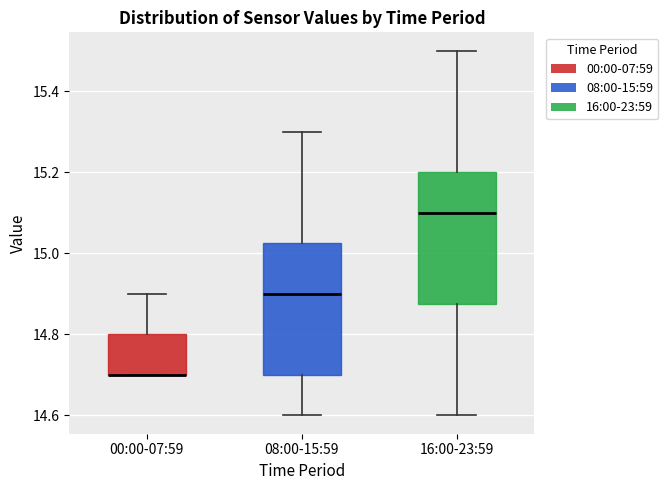

Where is the upper edge of the box for 08:00-15:59 on the y-axis? The values are not printed on the chart, so give them approximately, as read against the axis.

15.02